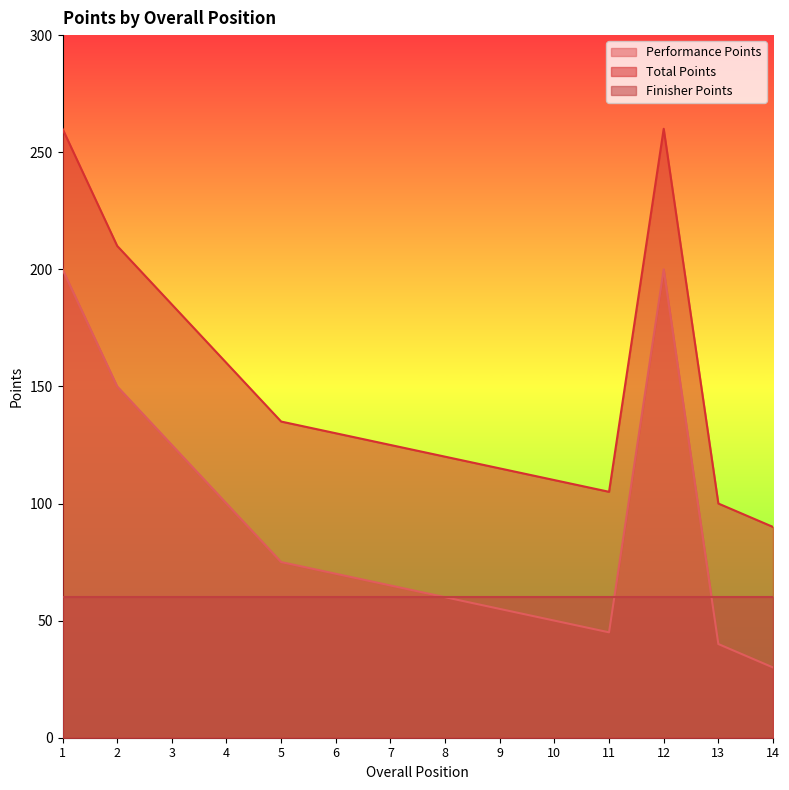

How many lines are shown in the chart?

3